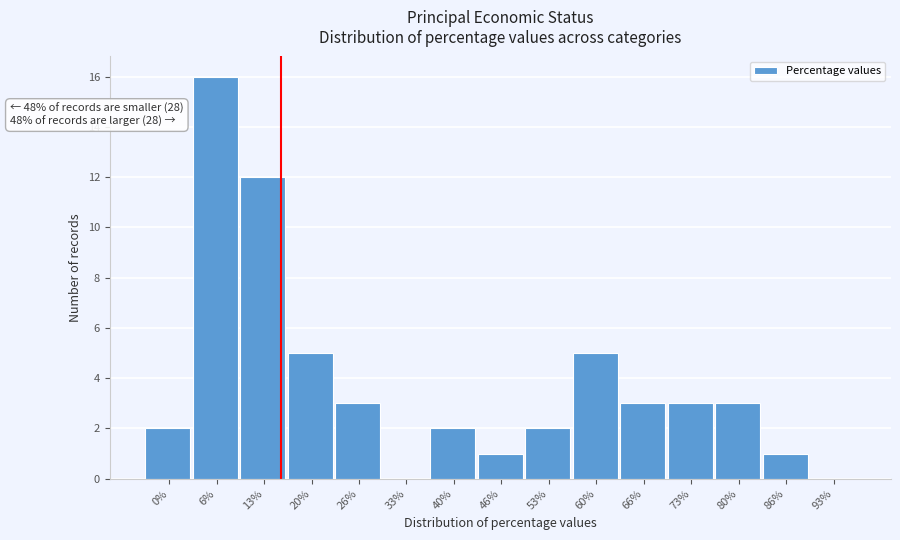

Reading left to right, extract all data points from this chart.

0%=2	6%=16	13%=12	20%=5	26%=3	33%=0	40%=2	46%=1	53%=2	60%=5	66%=3	73%=3	80%=3	86%=1	93%=0